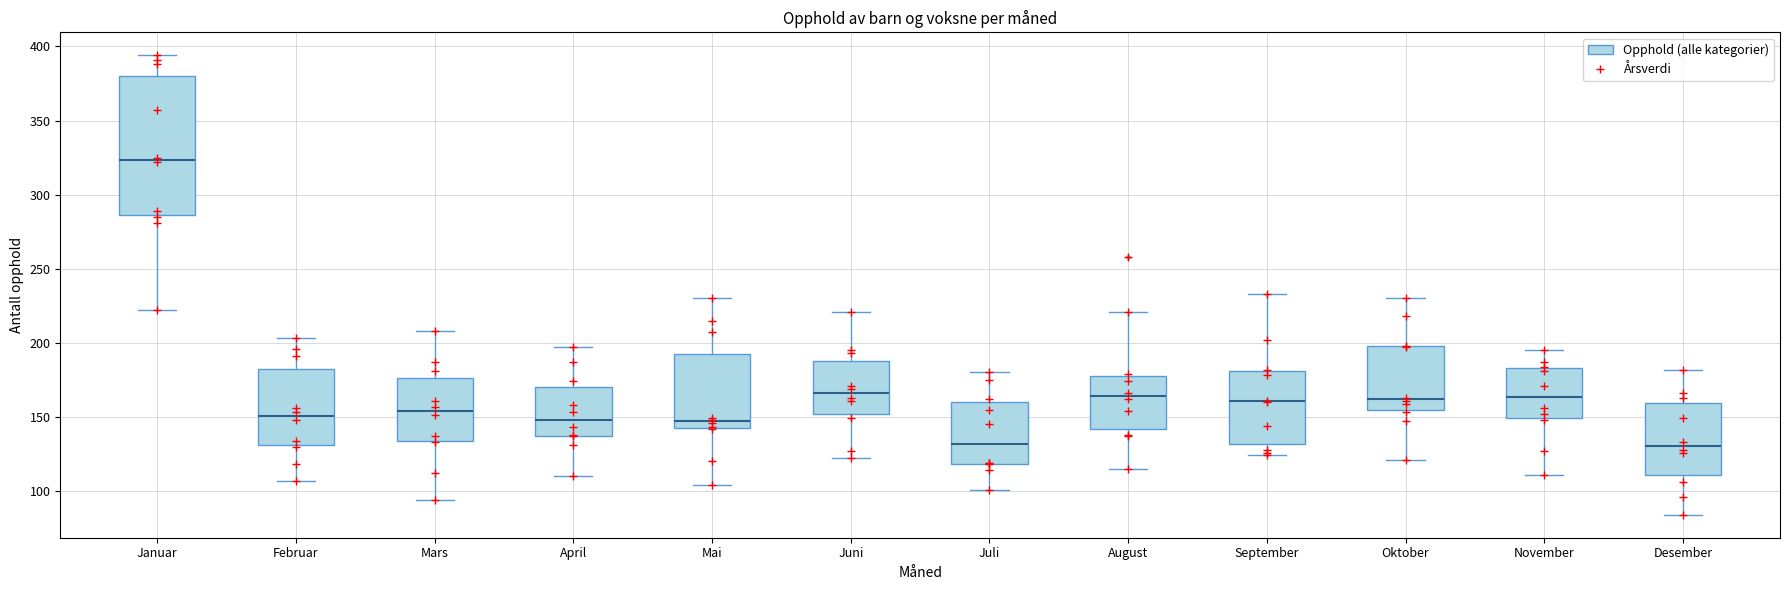

Reading left to right, read every box against the y-axis: the position of its median line, the range the box covers, and the ends of its whiskers. The values are not printed on the chart, so give them approximately, as read against the axis.

Januar: median 325, box 285 to 380, whiskers 220 to 395
Februar: median 150, box 130 to 180, whiskers 105 to 205
Mars: median 155, box 135 to 175, whiskers 95 to 210
April: median 150, box 135 to 170, whiskers 110 to 195
Mai: median 145, box 140 to 195, whiskers 105 to 230
Juni: median 165, box 150 to 190, whiskers 120 to 220
Juli: median 130, box 120 to 160, whiskers 100 to 180
August: median 165, box 140 to 180, whiskers 115 to 220
September: median 160, box 130 to 180, whiskers 125 to 235
Oktober: median 160, box 155 to 200, whiskers 120 to 230
November: median 165, box 150 to 185, whiskers 110 to 195
Desember: median 130, box 110 to 160, whiskers 85 to 180